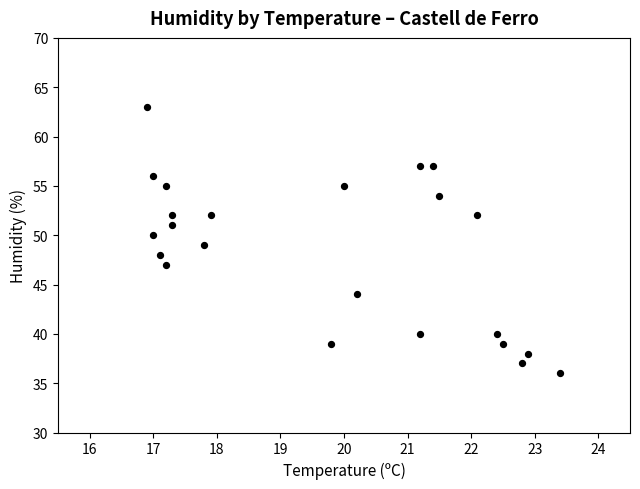

What is the range of Y values (max minus min)?

27